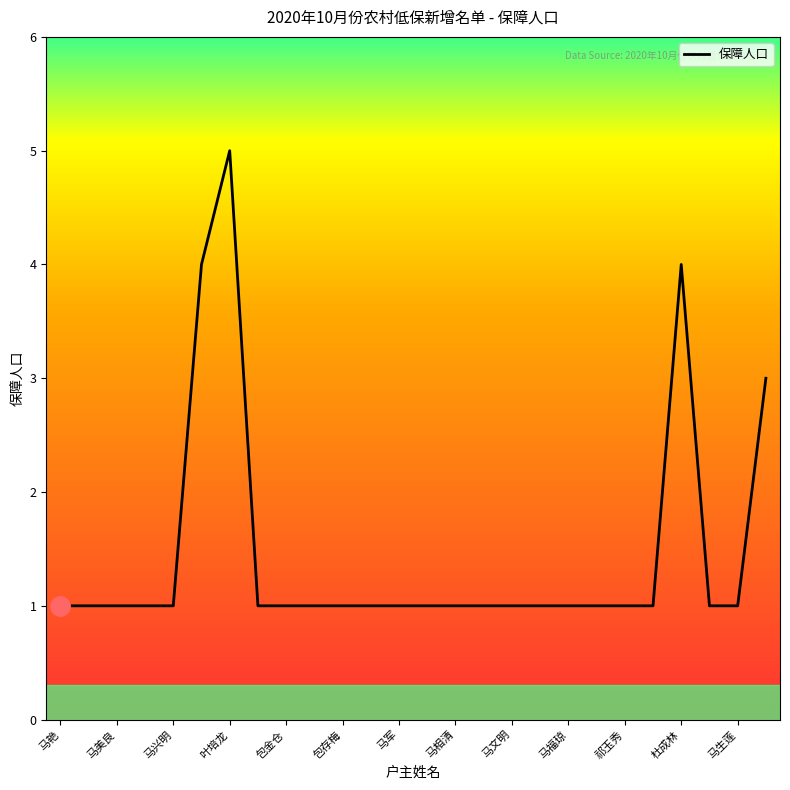

Count the values in the range 1 to 2.

22